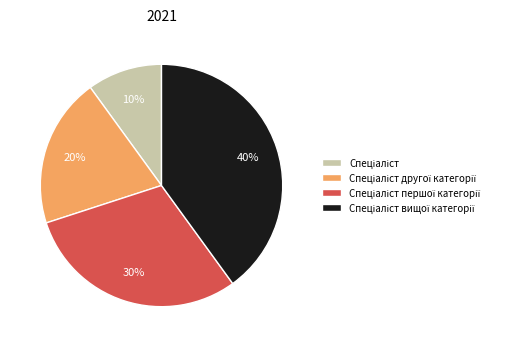

How many segments does this pie chart have?

4